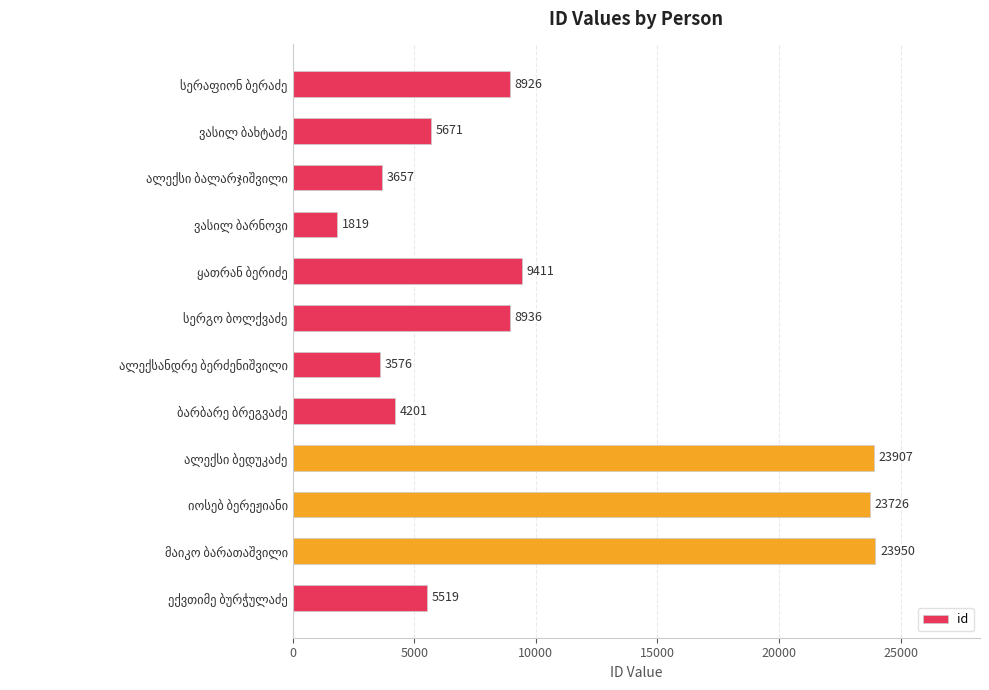

What is the difference between the maximum and minimum values?

22131